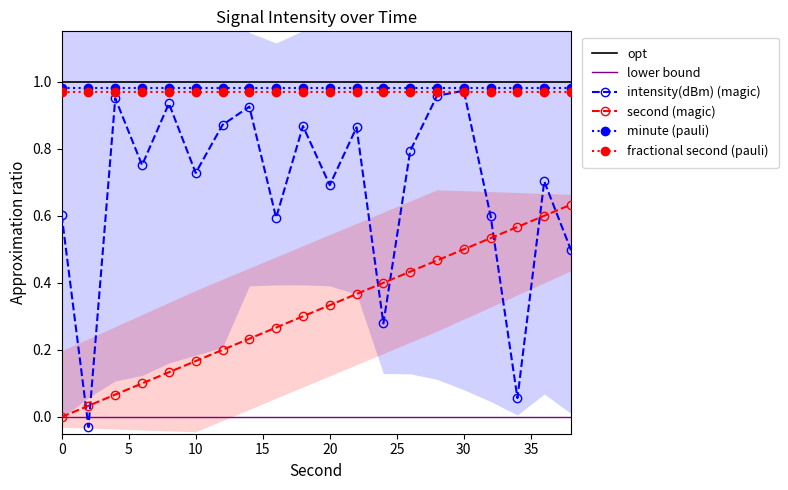

How many times do second and intensity(dBm) cross each other?

7